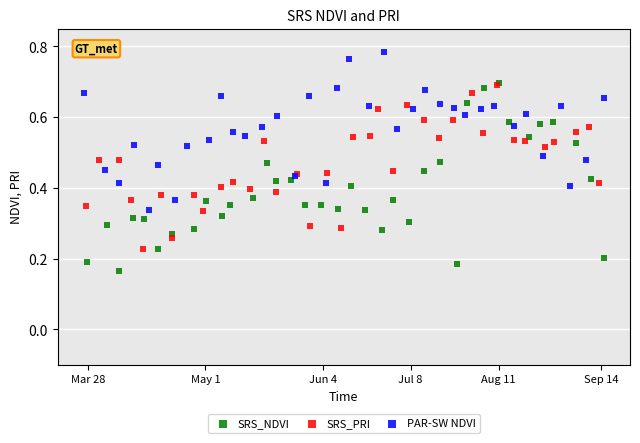

Which series contains the lowest Y value?

SRS_NDVI